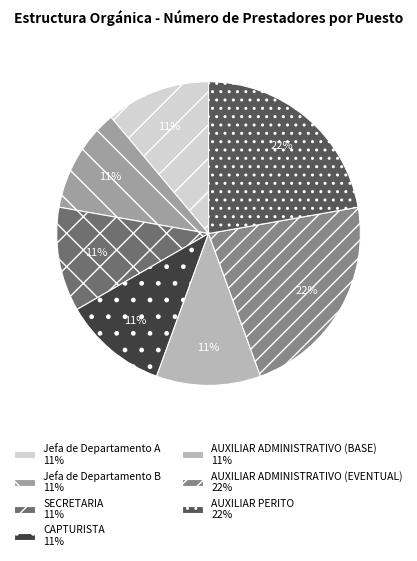

The Jefa de Departamento A slice represents 20% of the pie. True or false?

False